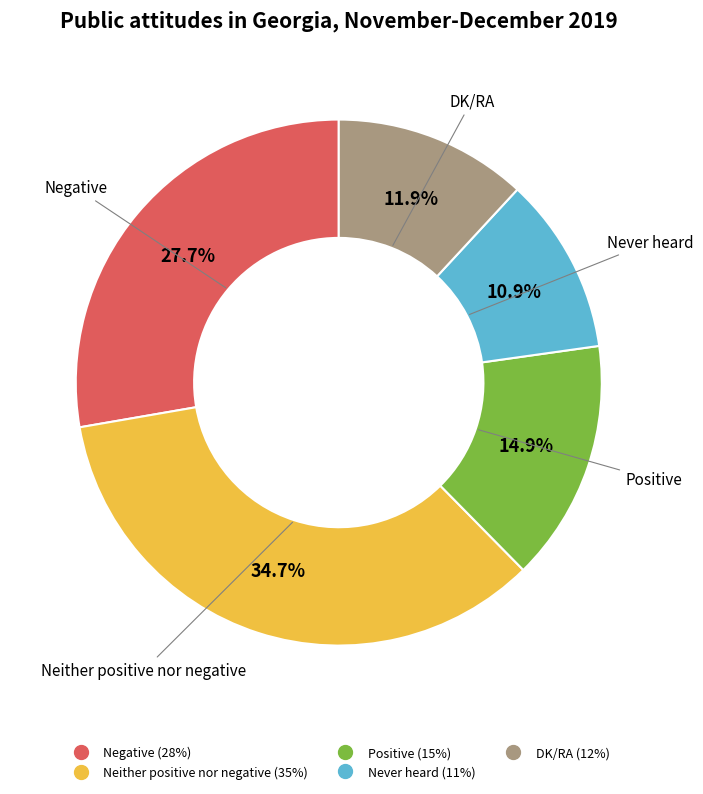

Which category has the smallest portion of the pie?

Never heard